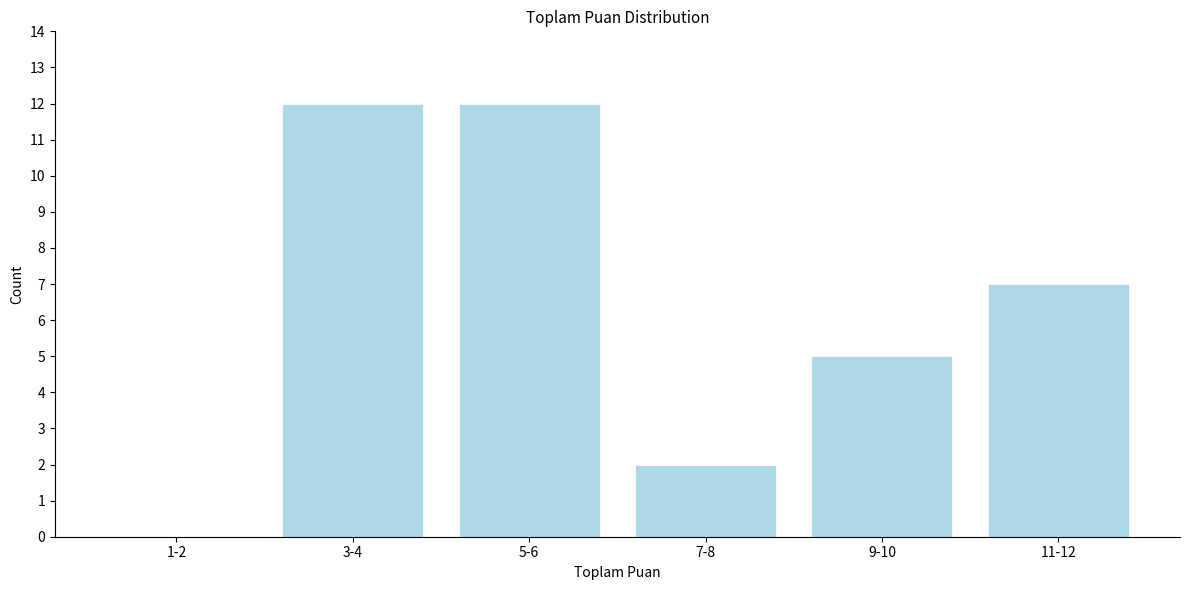

Reading left to right, transcribe all the data shown in this chart.

1-2=0	3-4=12	5-6=12	7-8=2	9-10=5	11-12=7